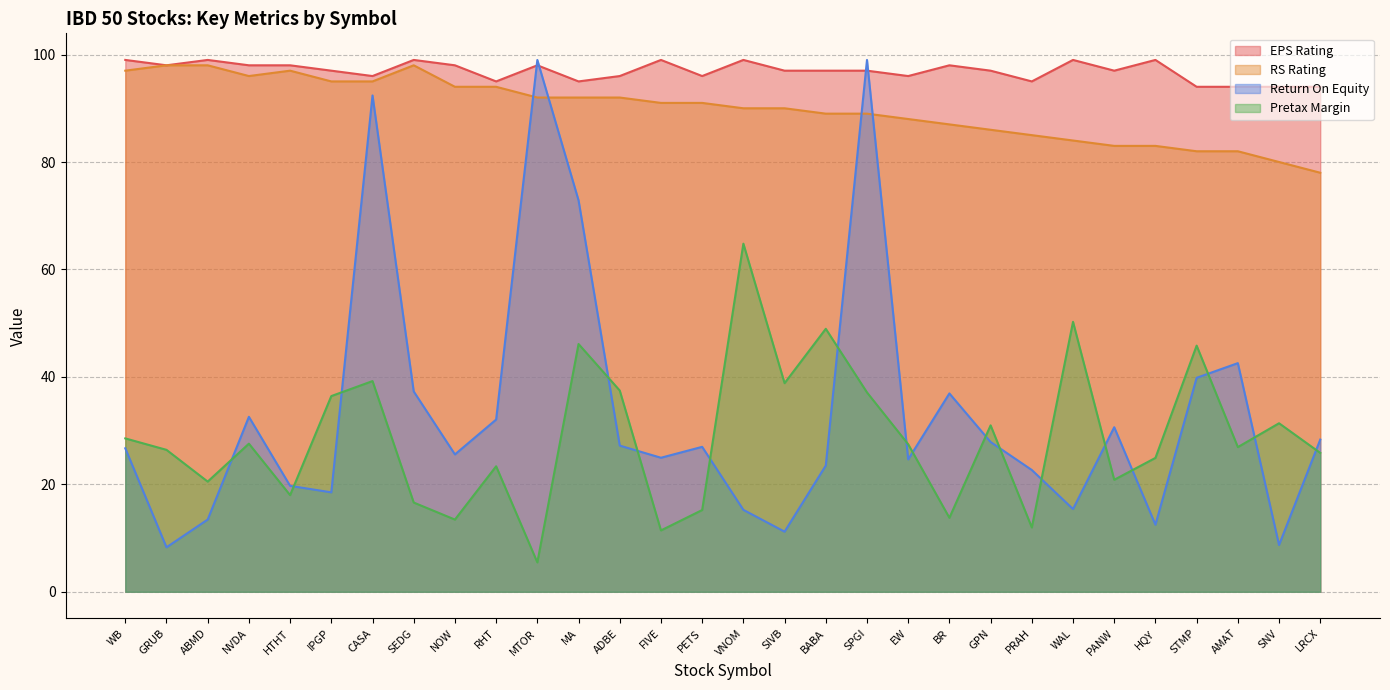

Reading left to right, extract all data points from this chart.

EPS Rating: 99.0	98.0	99.0	98.0	98.0	97.0	96.0	99.0	98.0	95.0	98.0	95.0	96.0	99.0	96.0	99.0	97.0	97.0	97.0	96.0	98.0	97.0	95.0	99.0	97.0	99.0	94.0	94.0	94.0	94.0
RS Rating: 97.0	98.0	98.0	96.0	97.0	95.0	95.0	98.0	94.0	94.0	92.0	92.0	92.0	91.0	91.0	90.0	90.0	89.0	89.0	88.0	87.0	86.0	85.0	84.0	83.0	83.0	82.0	82.0	80.0	78.0
Return On Equity: 26.7	8.3	13.4	32.6	19.7	18.5	92.4	37.3	25.6	32.1	99.0	72.9	27.2	24.9	27.0	15.2	11.2	23.5	99.0	24.6	36.9	27.9	22.7	15.4	30.6	12.5	39.8	42.6	8.7	28.3
Pretax Margin: 28.6	26.4	20.5	27.6	18.0	36.4	39.2	16.6	13.4	23.4	5.5	46.1	37.5	11.4	15.2	64.8	38.8	49.0	37.1	27.5	13.8	31.0	12.0	50.2	20.9	24.9	45.8	26.9	31.4	25.9